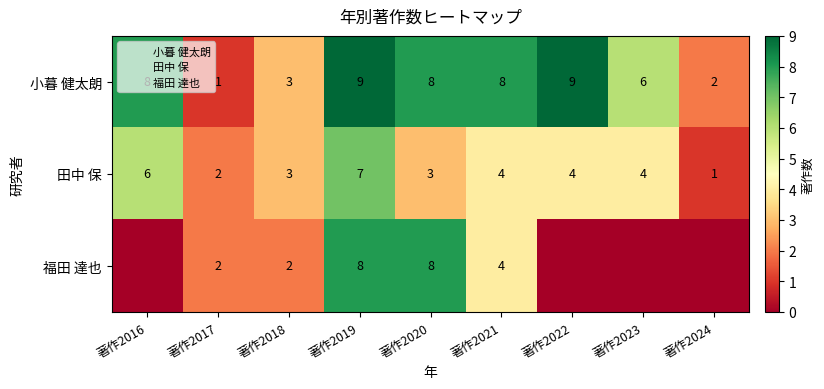

Which series has the widest spread of values?

小暮 健太朗